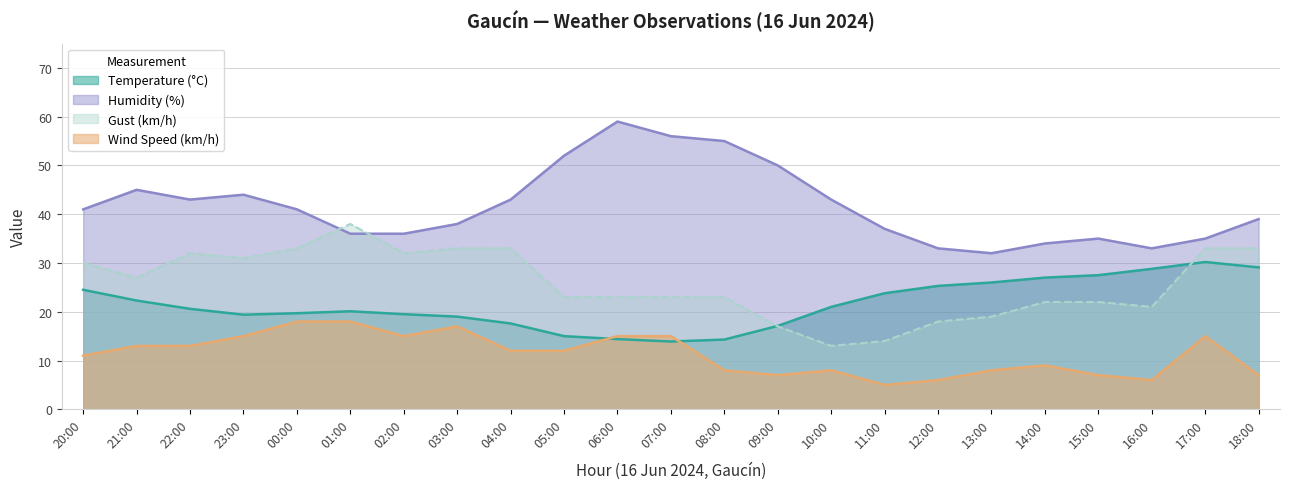

What is the total value across all series at 23:00?

109.4